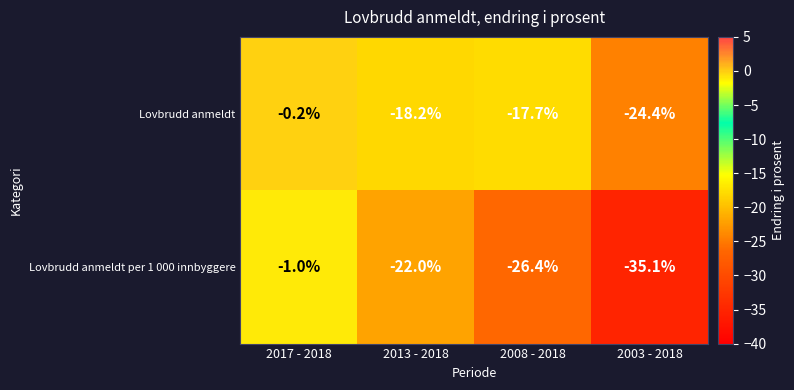

The value of Lovbrudd anmeldt per 1 000 innbyggere at 2008 - 2018 is -26.4. True or false?

True